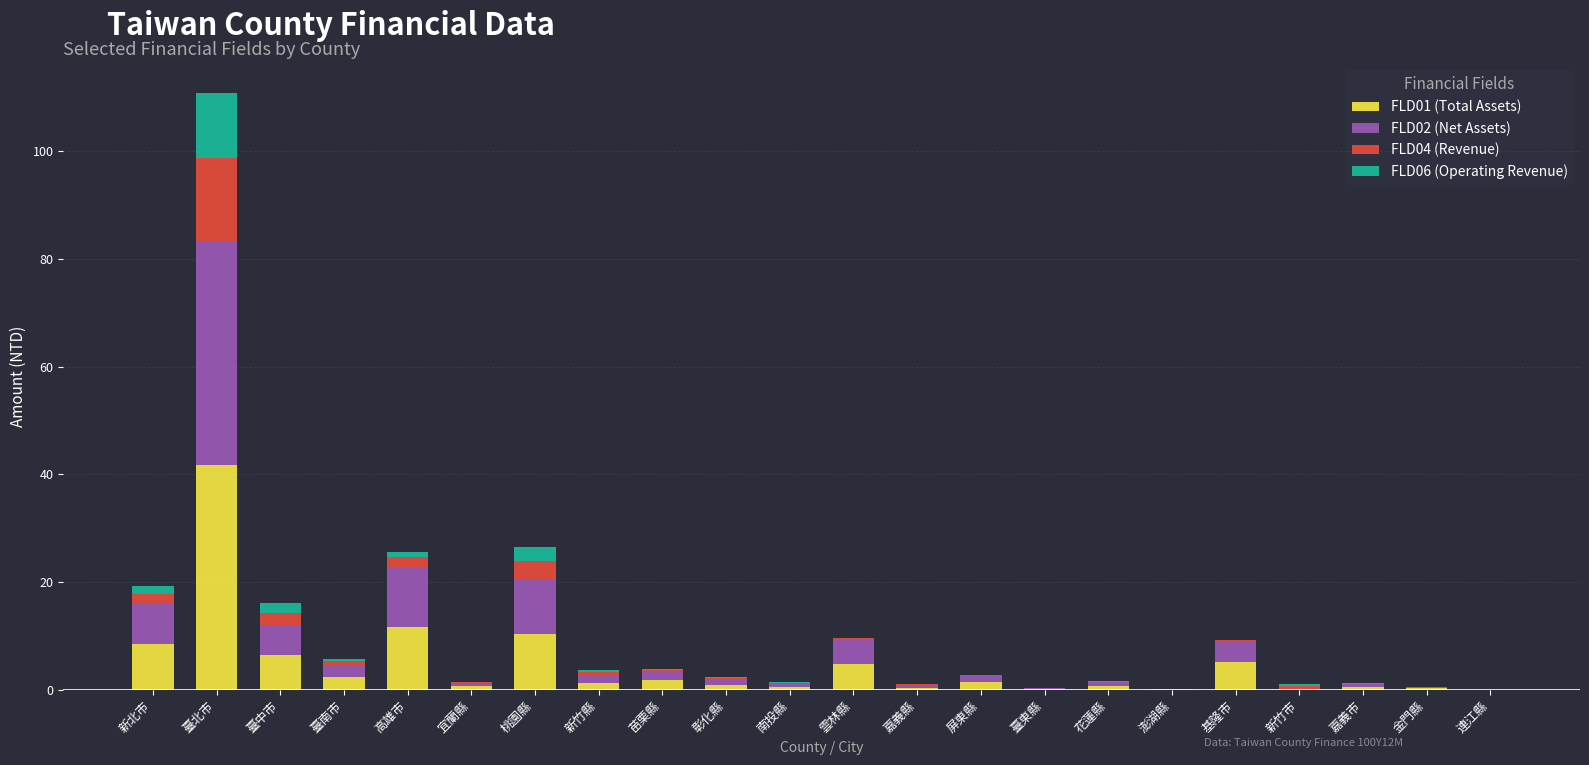

What is the maximum value for FLD01 (Total Assets)?

41.8